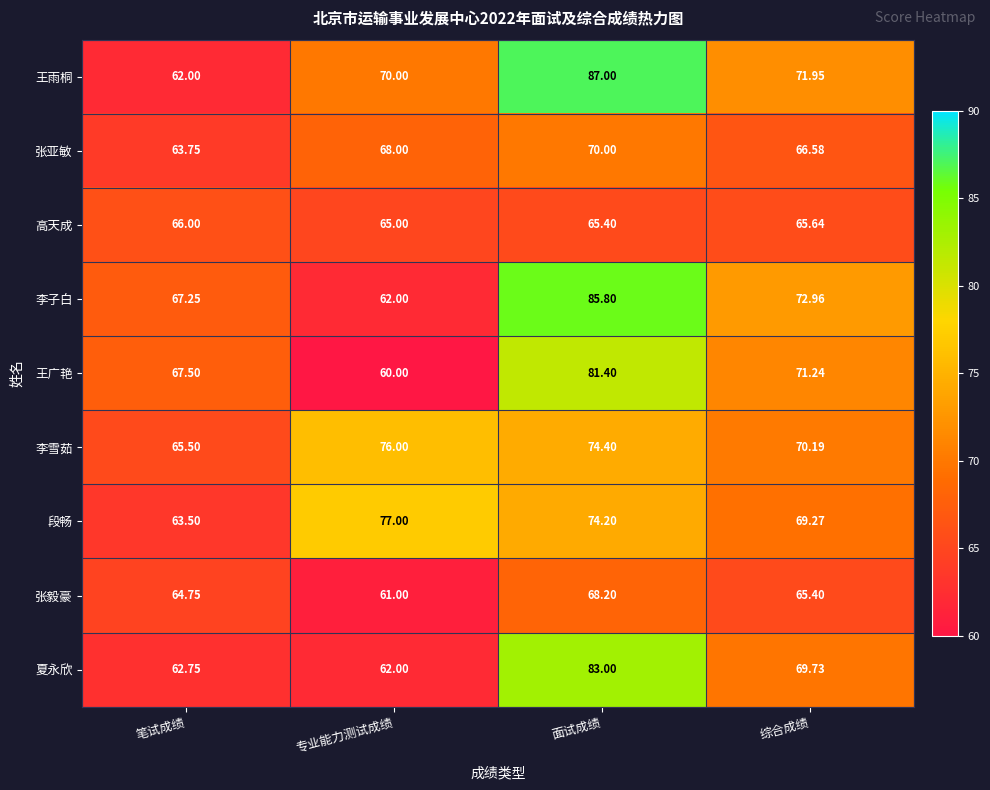

Between 专业能力测试成绩 and 综合成绩, which series saw the biggest shift?

王广艳